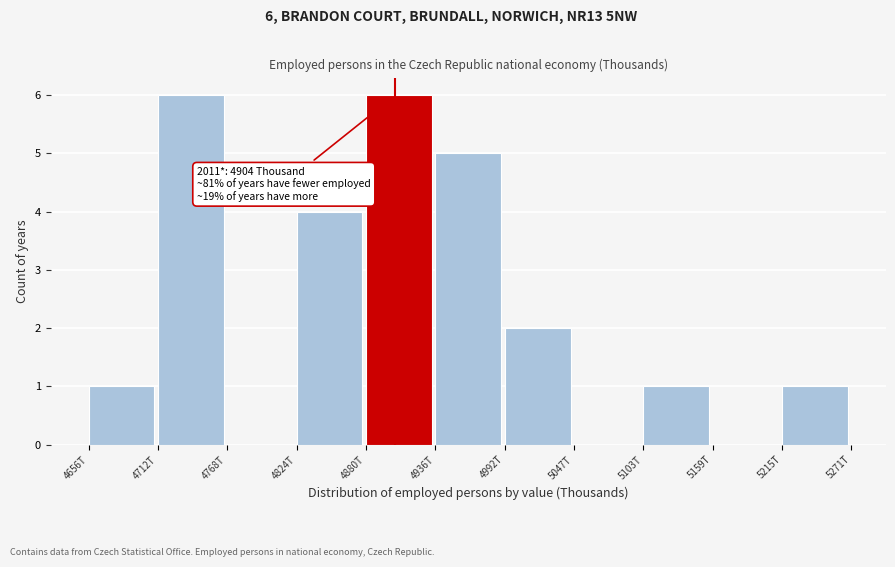

Reading right to left, extract all data points from this chart.

5215T=1	5159T=0	5103T=1	5047T=0	4992T=2	4936T=5	4880T=6	4824T=4	4768T=0	4712T=6	4656T=1